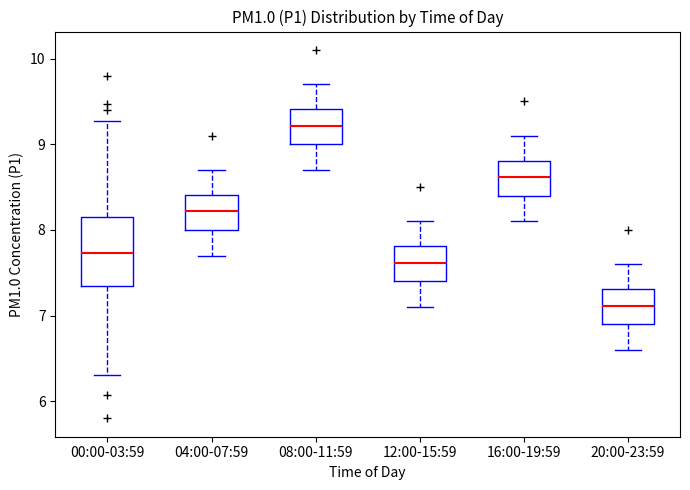

Reading left to right, transcribe this box plot: for each box, give where its median line is, the range the box spans, and where its two whiskers end, as read against the y-axis. The values are not printed on the chart, so give them approximately, as read against the axis.

00:00-03:59: median 7.7, box 7.4 to 8.2, whiskers 6.3 to 9.3
04:00-07:59: median 8.2, box 8.0 to 8.4, whiskers 7.7 to 8.7
08:00-11:59: median 9.2, box 9.0 to 9.4, whiskers 8.7 to 9.7
12:00-15:59: median 7.6, box 7.4 to 7.8, whiskers 7.1 to 8.1
16:00-19:59: median 8.6, box 8.4 to 8.8, whiskers 8.1 to 9.1
20:00-23:59: median 7.1, box 6.9 to 7.3, whiskers 6.6 to 7.6